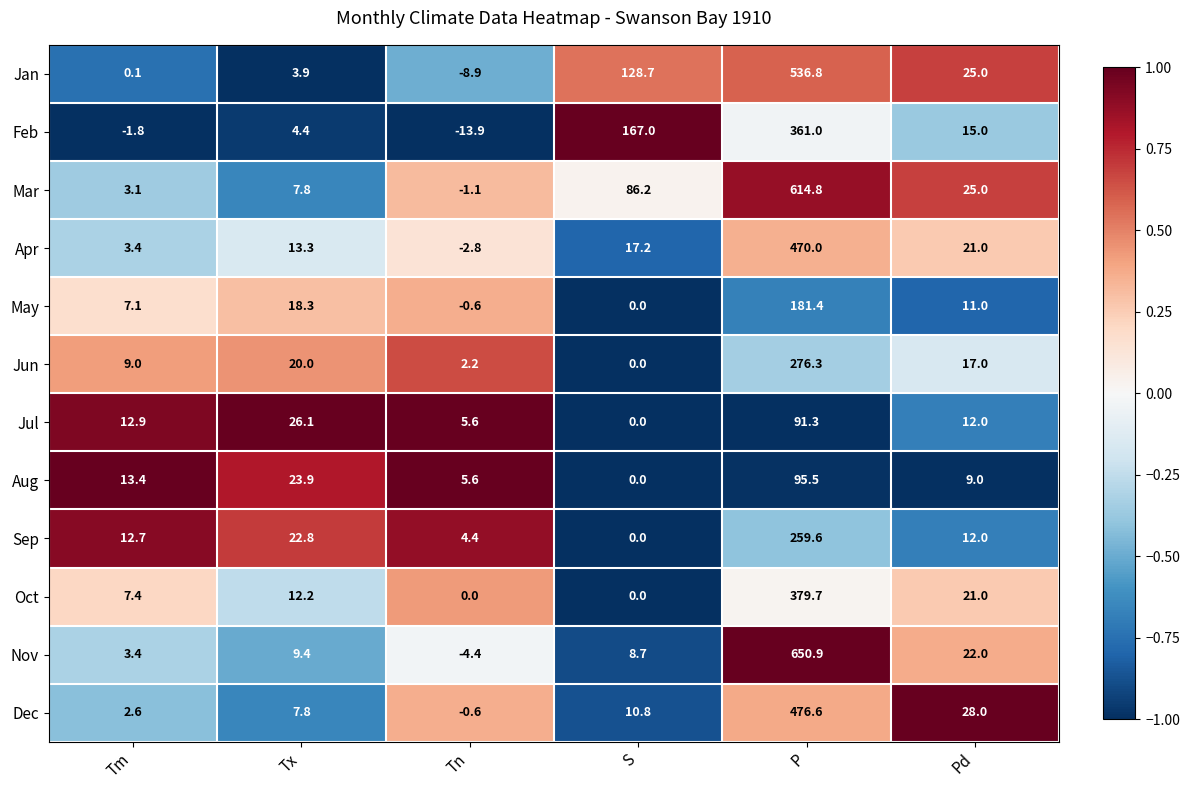

The Mar series shows 614.8 at P. True or false?

True